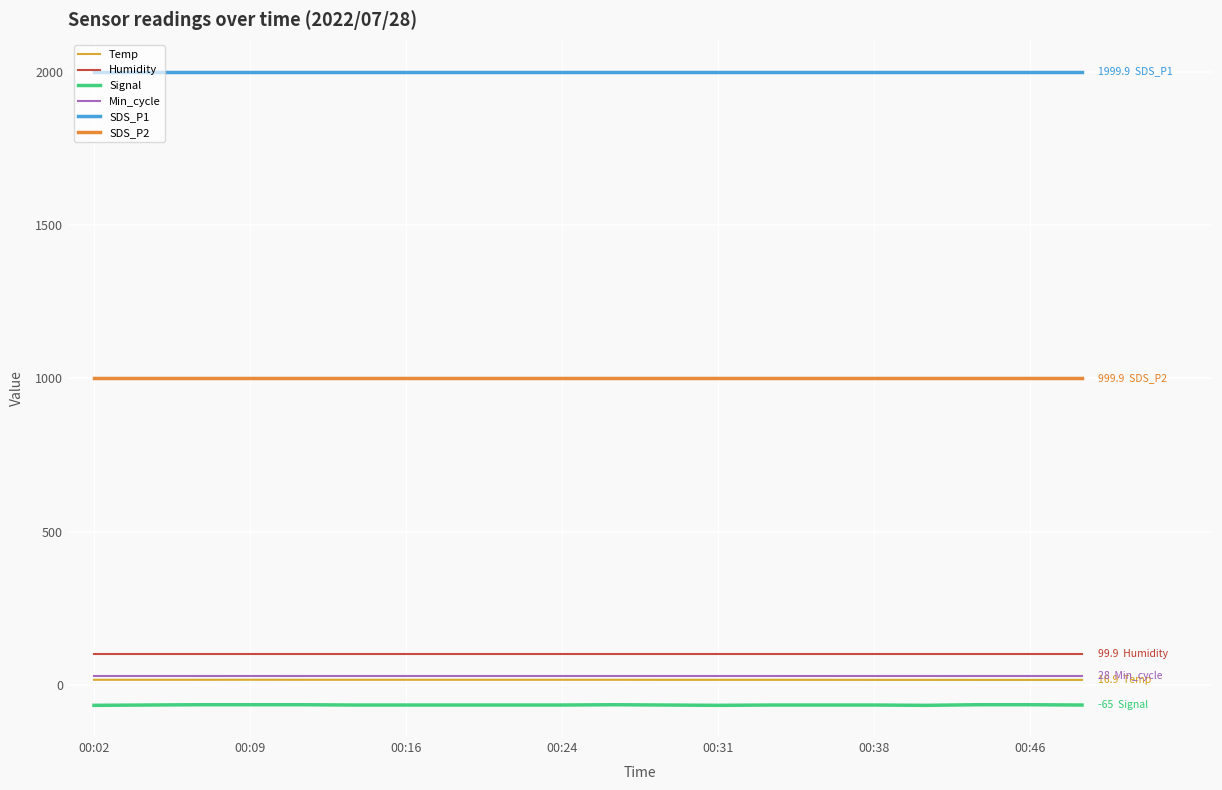

What is the lowest value of the SDS_P2 series?

999.9